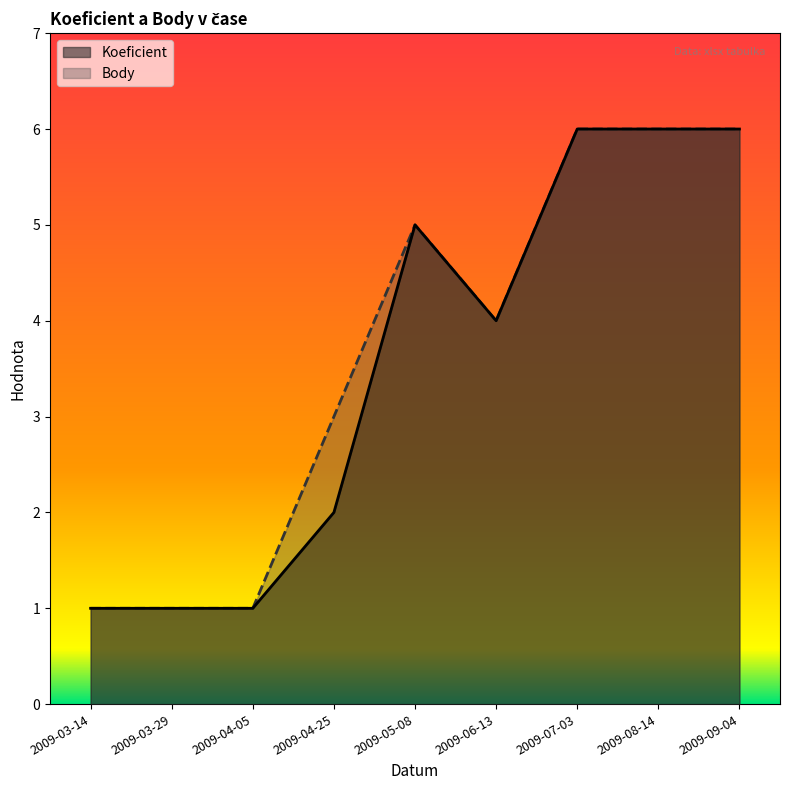

True or false: Body has more than 2 points higher than both neighbors.

False